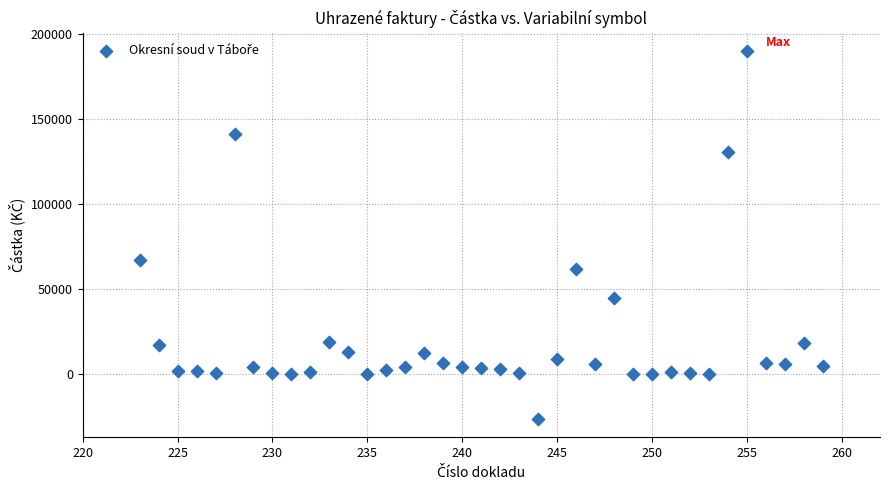

What Y value in the scatter plot is closest to 81802?

66820.0